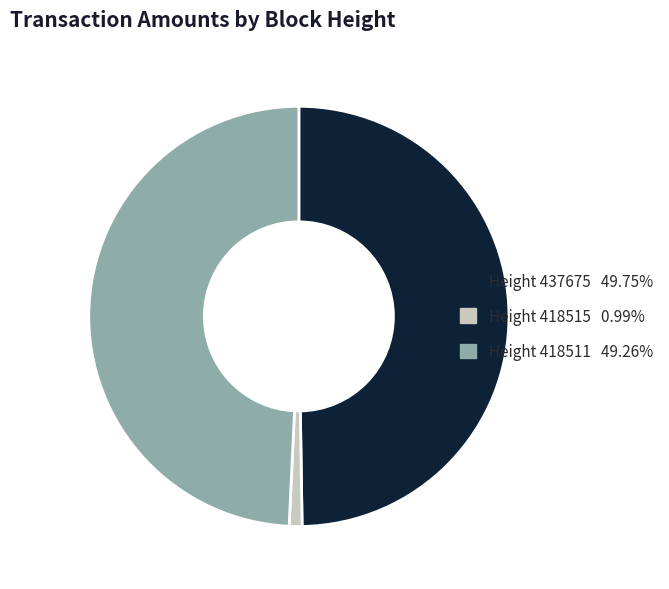

Is there any slice that represents more than half of the pie?

No